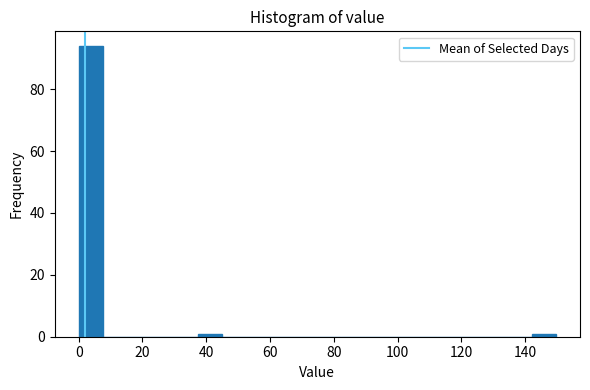

Read against the x-axis, roughly where is the centre of the tallest bar?

4